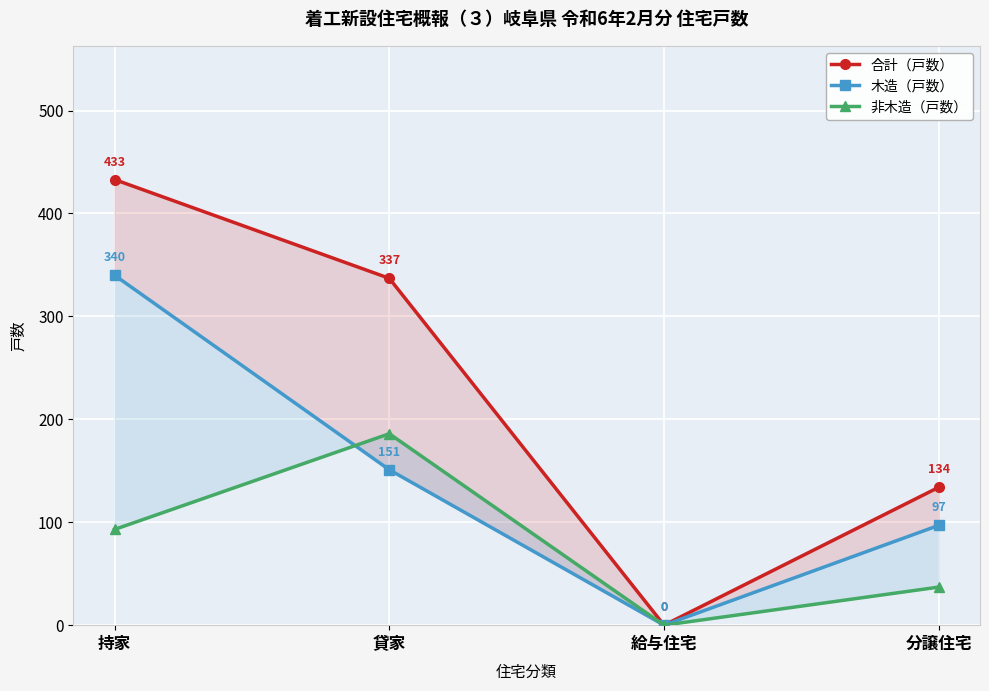

How many intersections are there between 非木造（戸数） and 木造（戸数）?

1